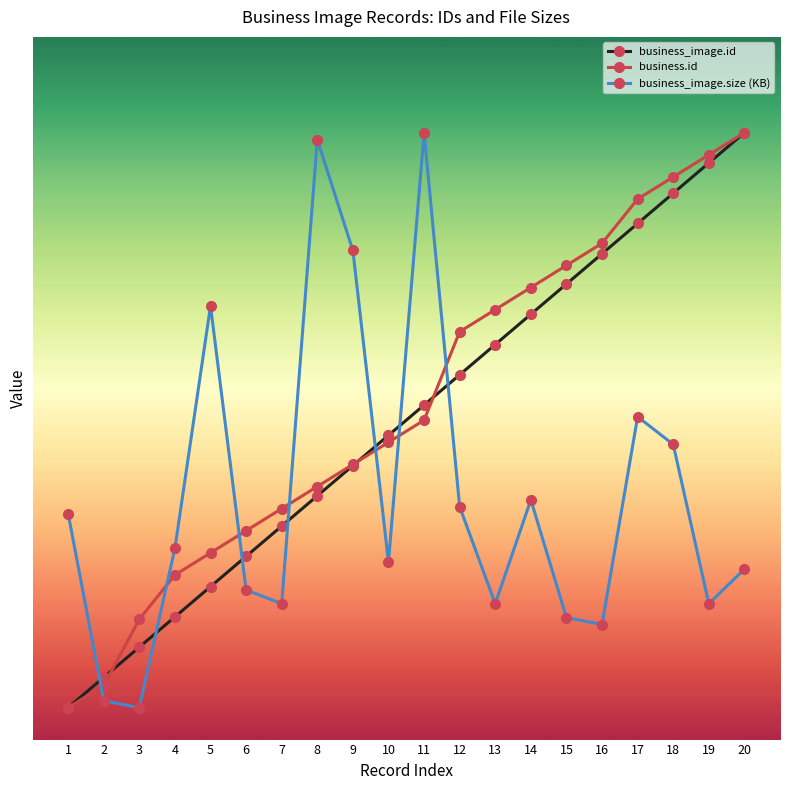

True or false: business.id has a value of 472.8 at 16.

False